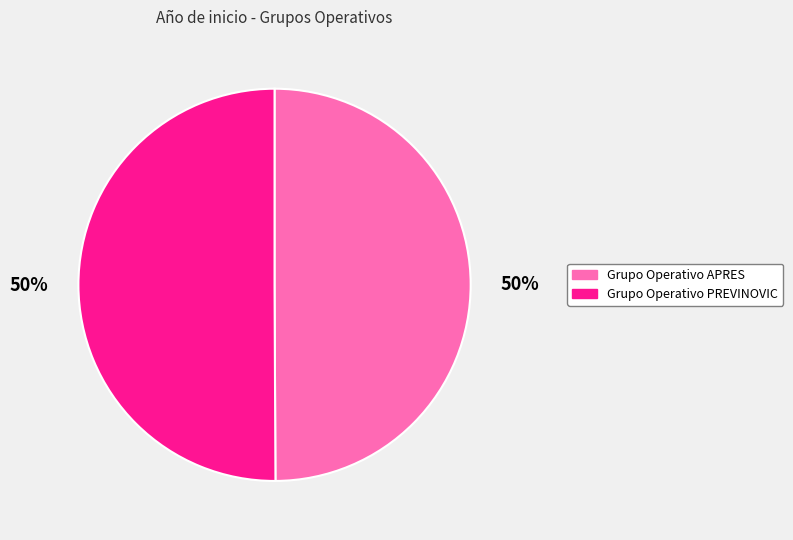

Count the number of slices in the pie.

2